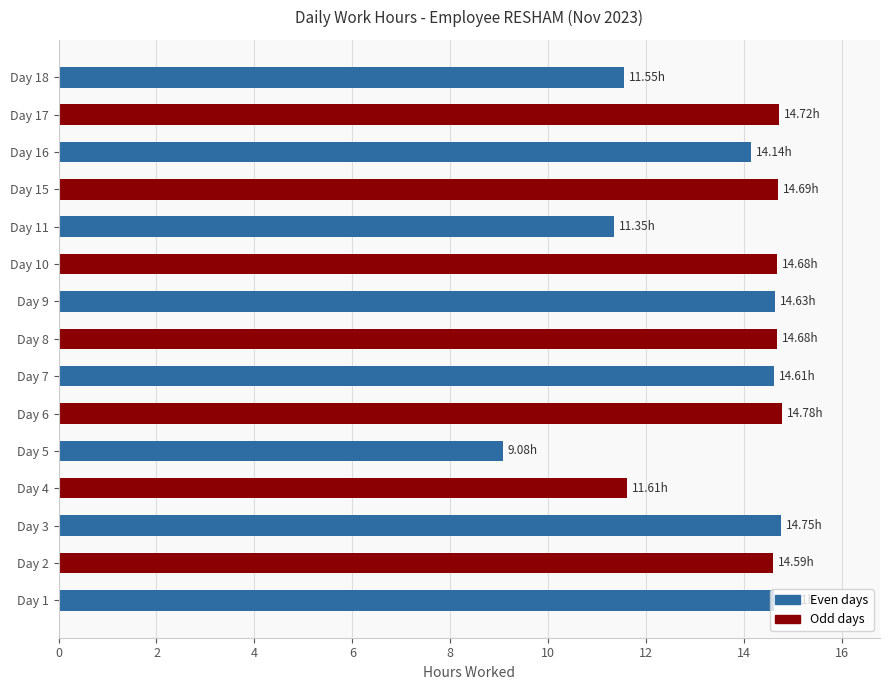

What is the ratio of the value at Day 11 to the value at Day 2?

0.8